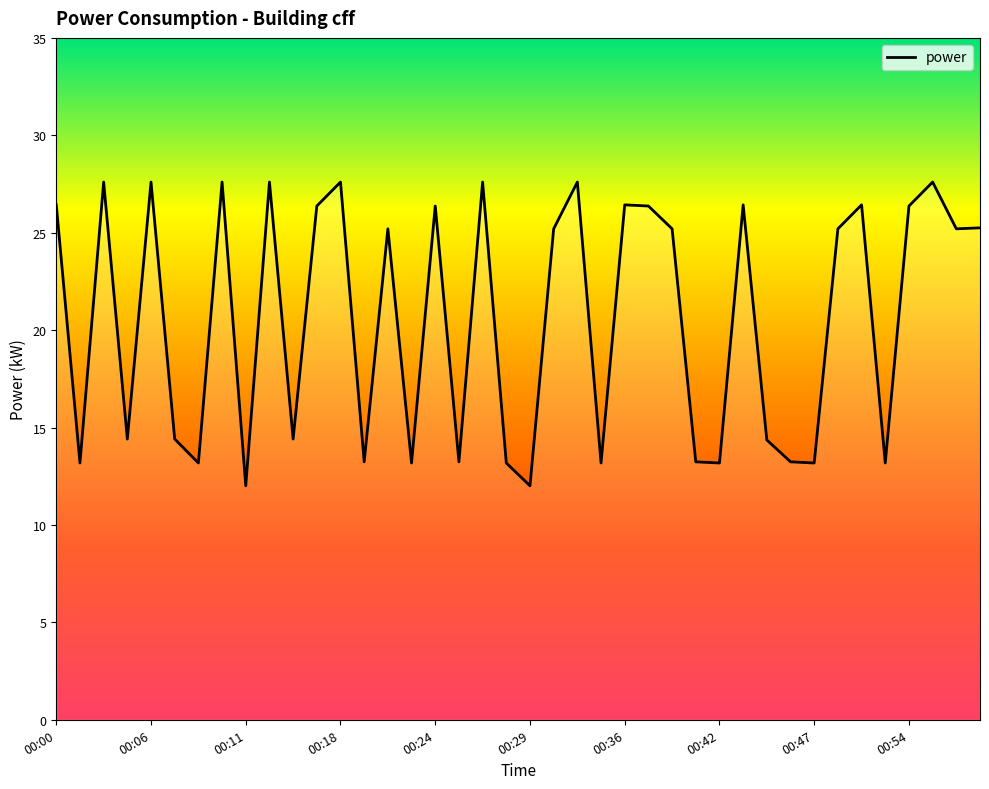

What is the smallest value displayed?

12.0